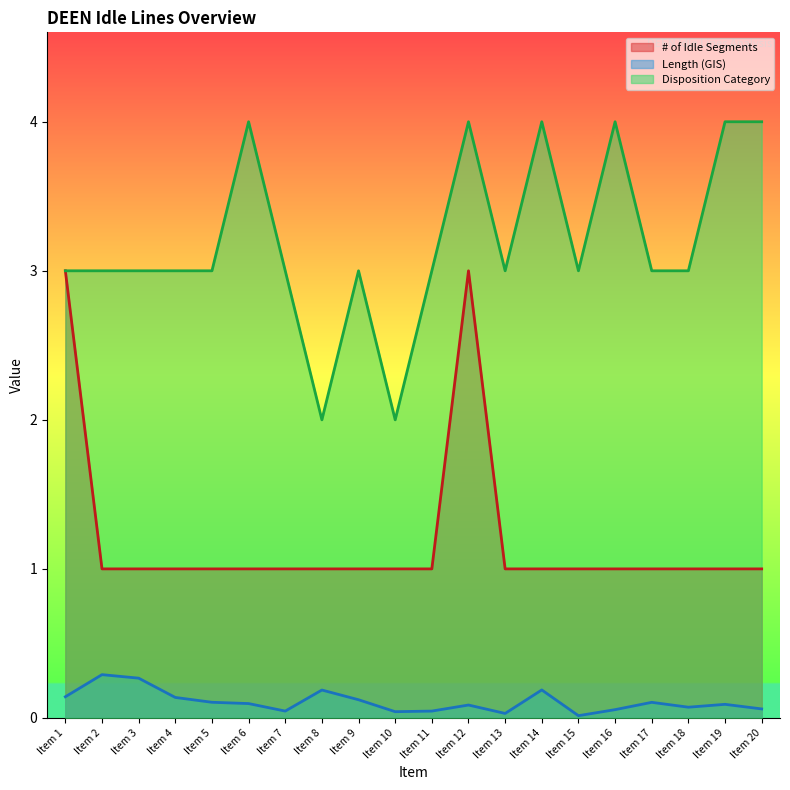

What is the value of the Length (GIS) point at the 3rd from the left?

0.3